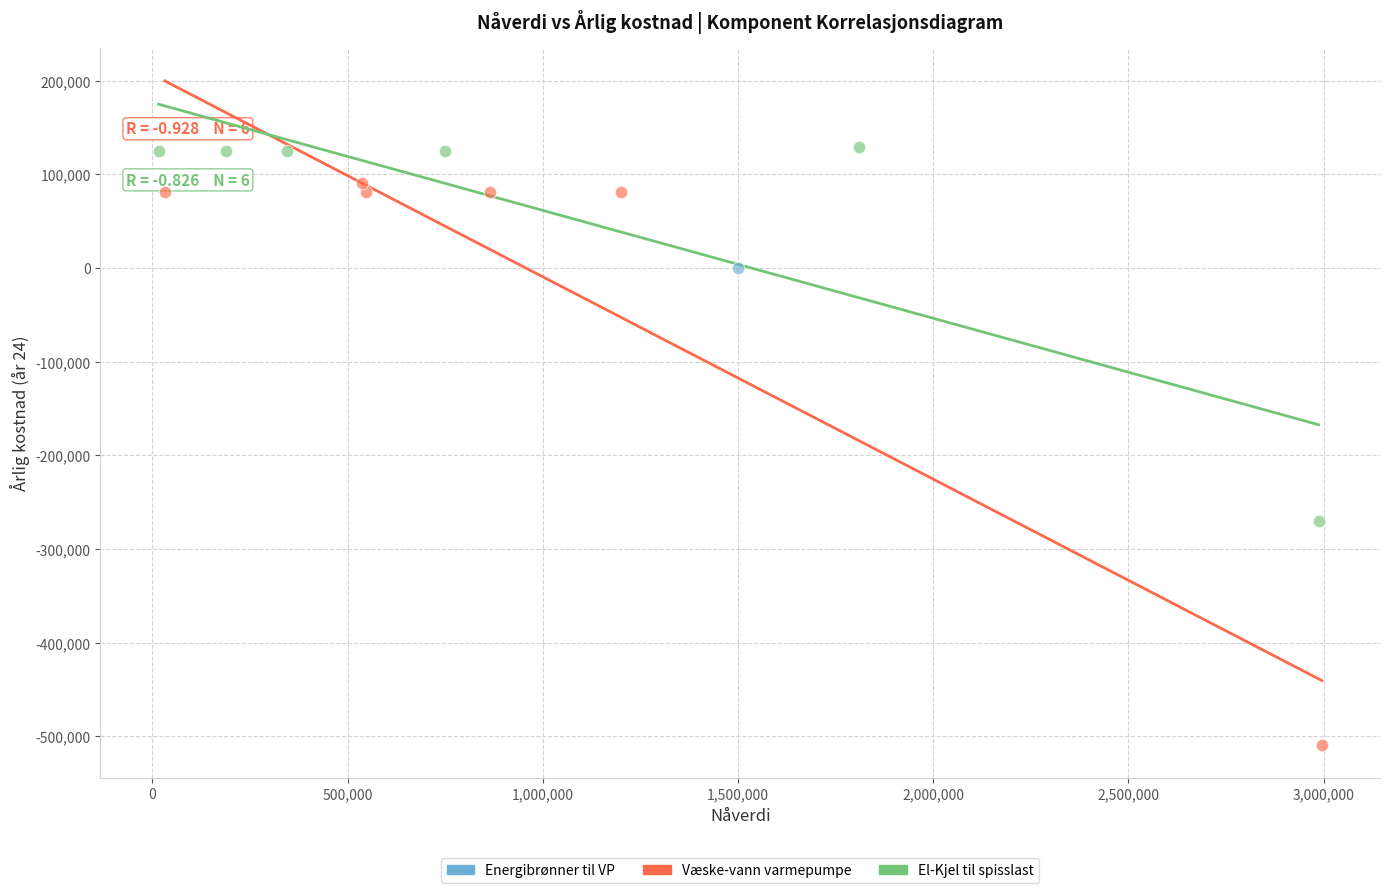

Which series contains the highest Y value?

El-Kjel til spisslast